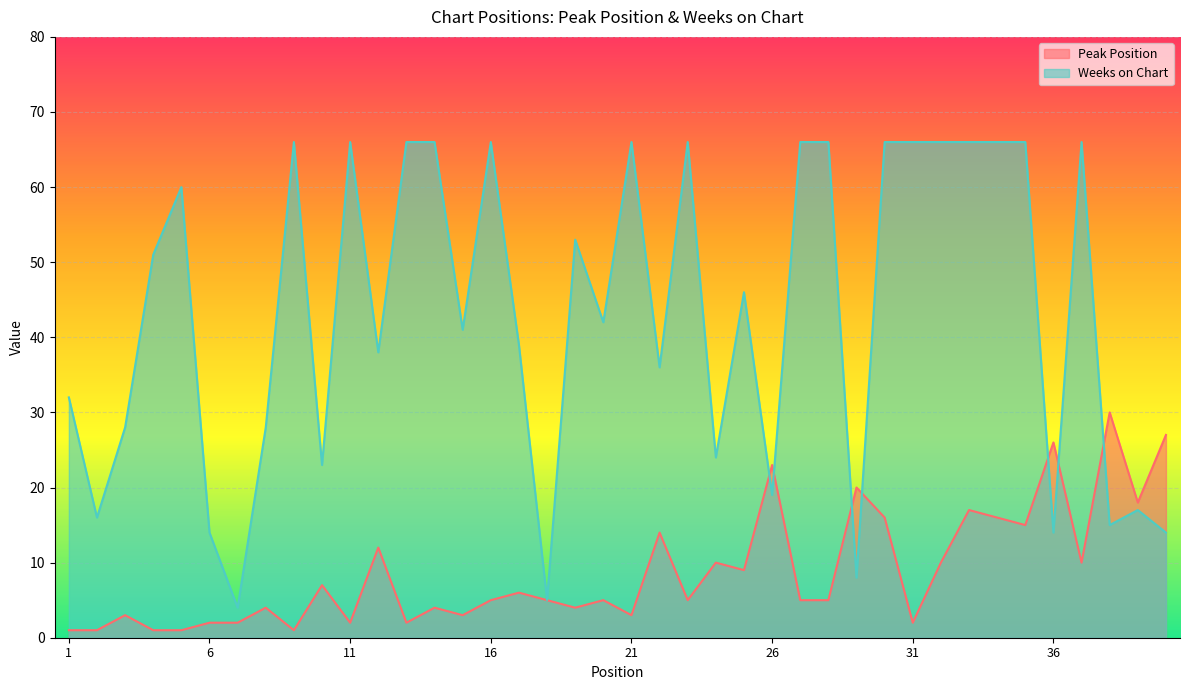

What is the value of the Weeks on Chart point at the 24th from the left?

24